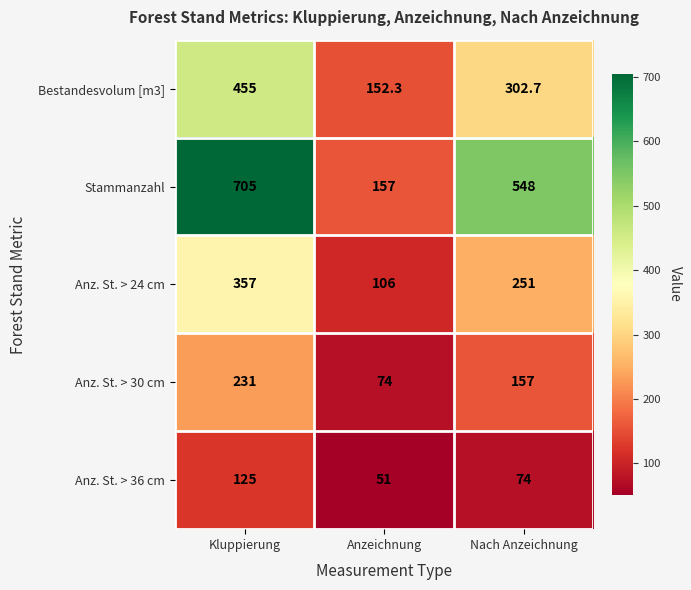

Count the number of categories in the chart.

3